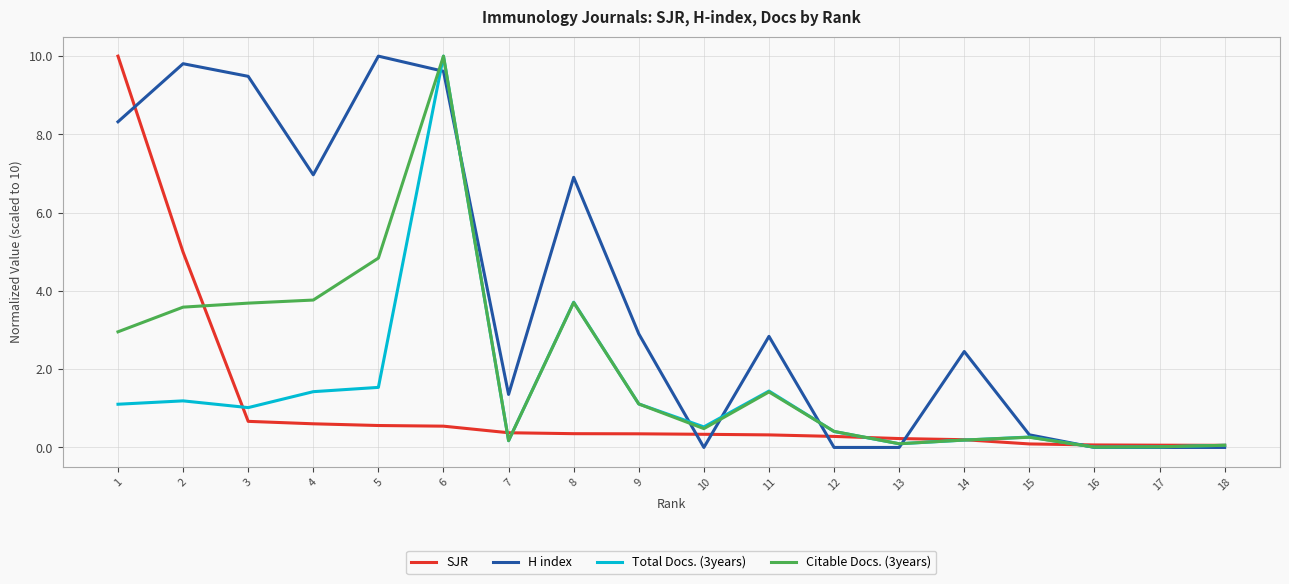

Is the value of Total Docs. (3years) at 8 greater than the value of H index at 18?

Yes